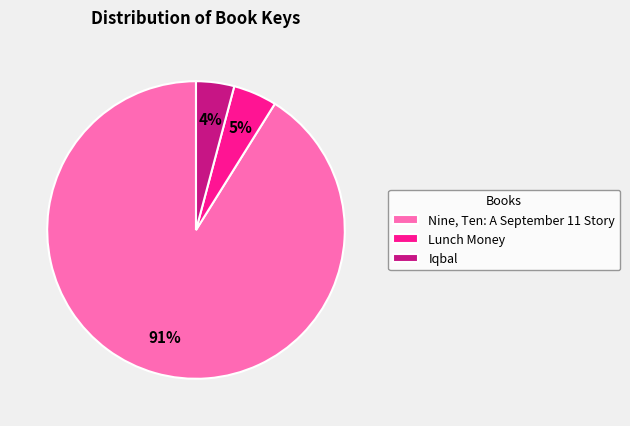

Do Nine, Ten: A September 11 Story and Lunch Money together represent more than half of the pie?

Yes